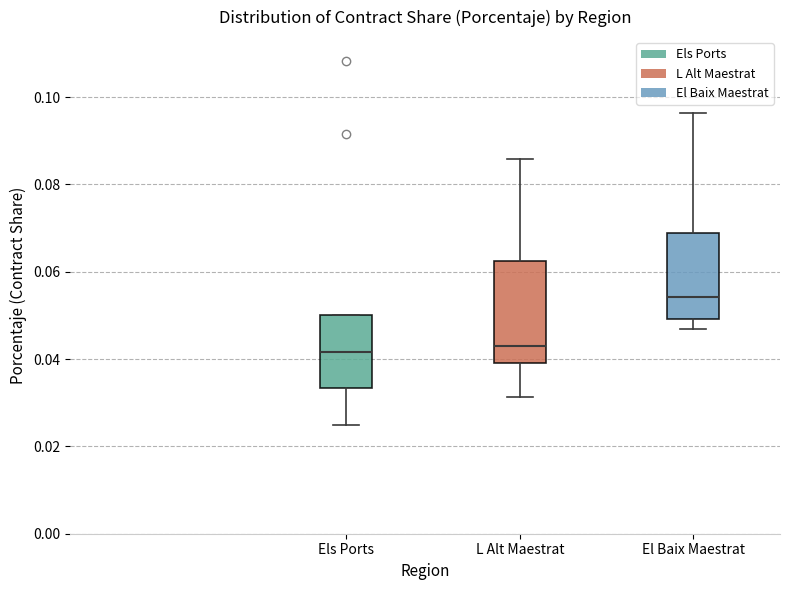

Which box is the tallest, from its lower edge to its upper edge?

L Alt Maestrat